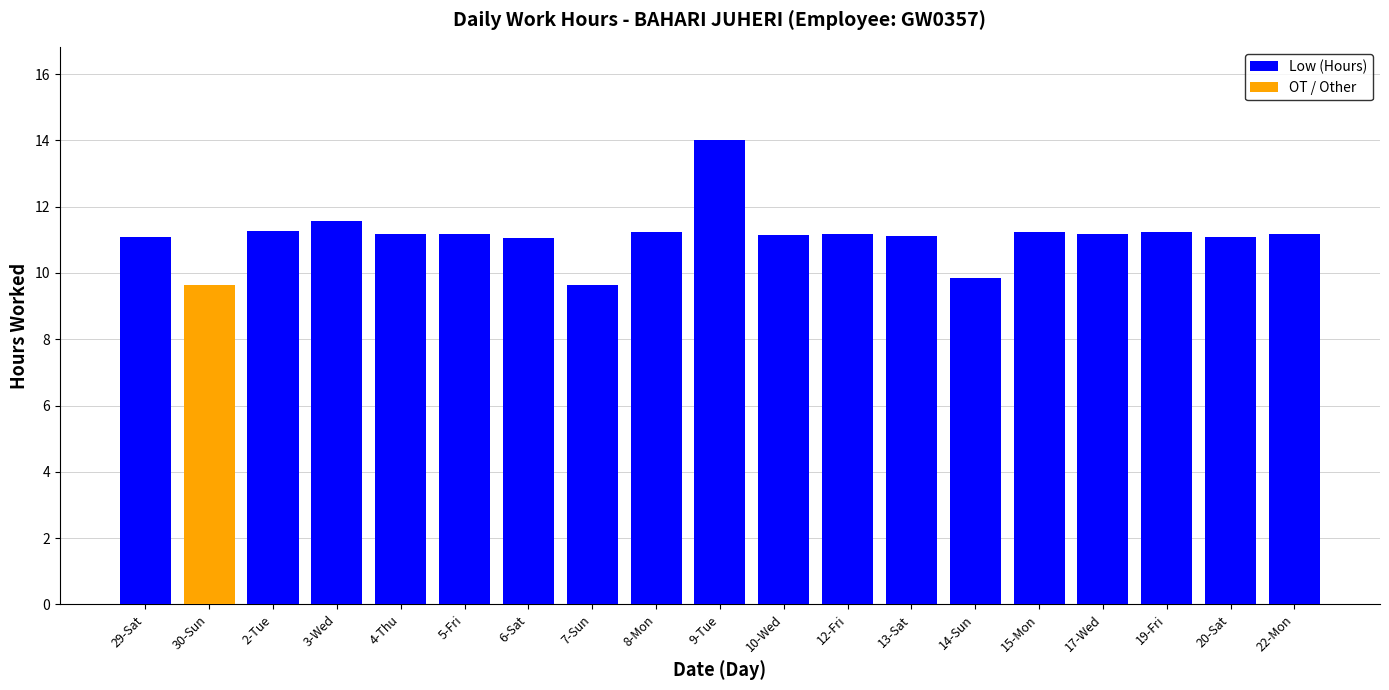

What value does the Low (Hours) series have at 12-Fri?

11.2